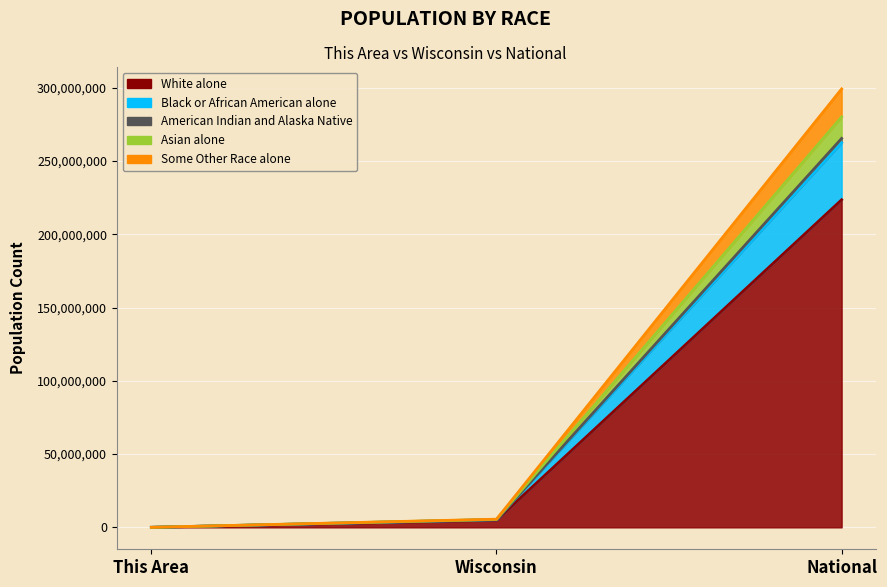

What is the minimum value for Some Other Race alone?

16325